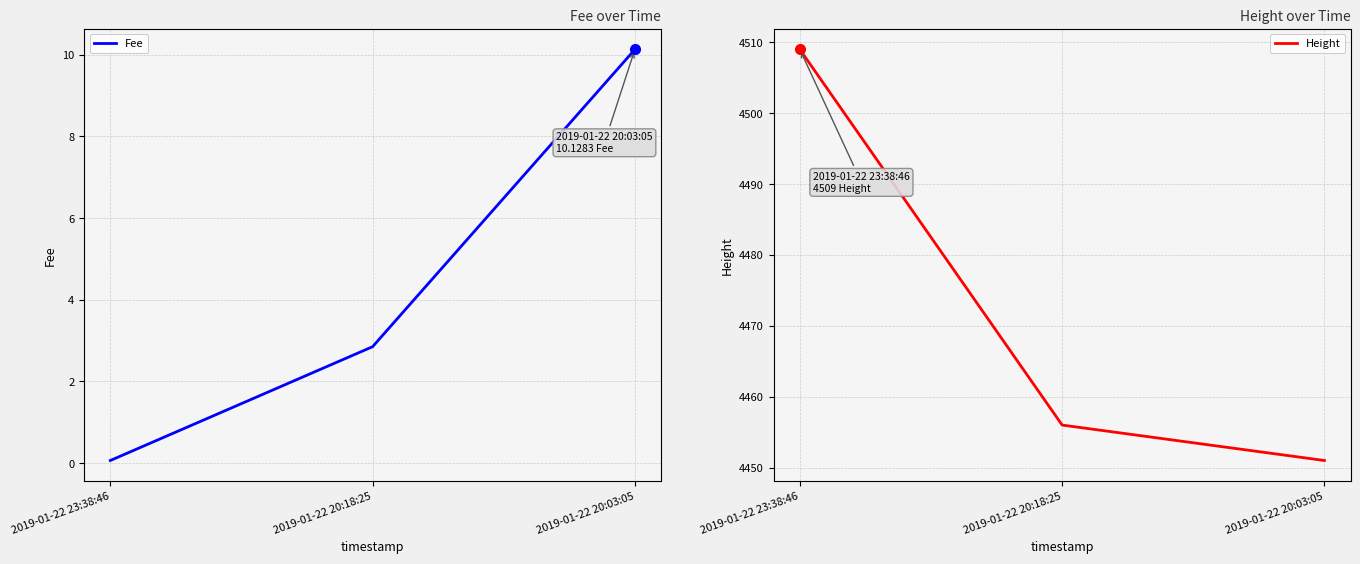

What is the average value of the Height series?

4472